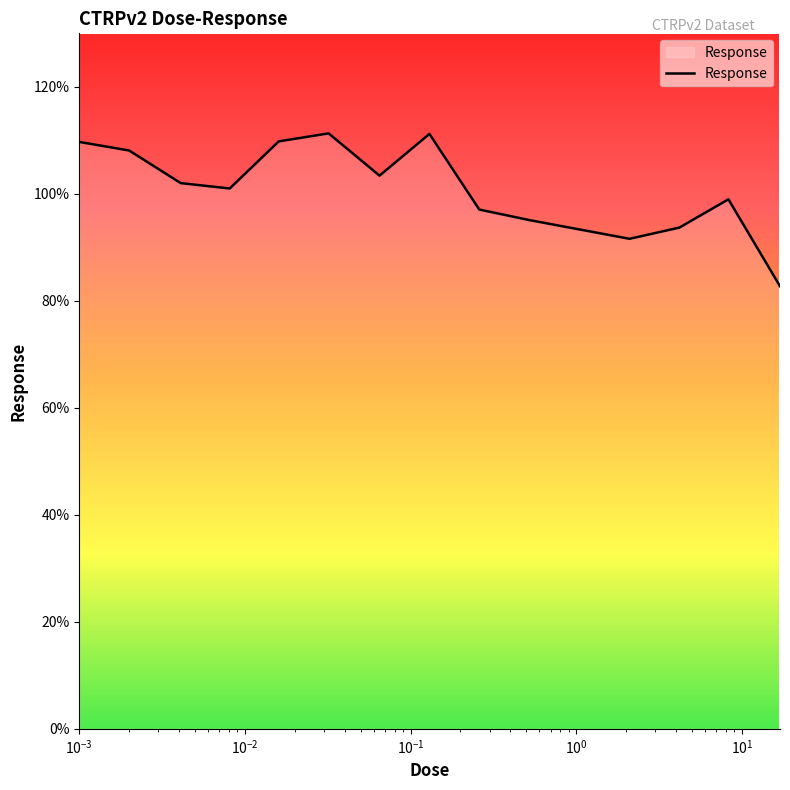

What is the difference between the maximum and minimum values?

28.6